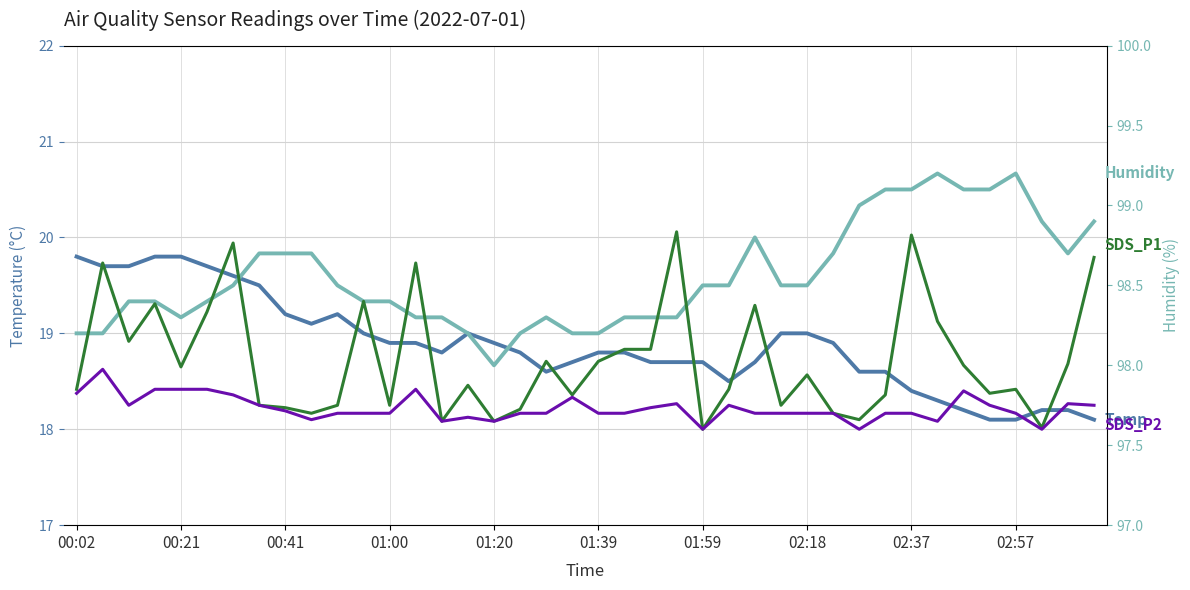

True or false: SDS_P2 and Temp intersect in this chart.

False